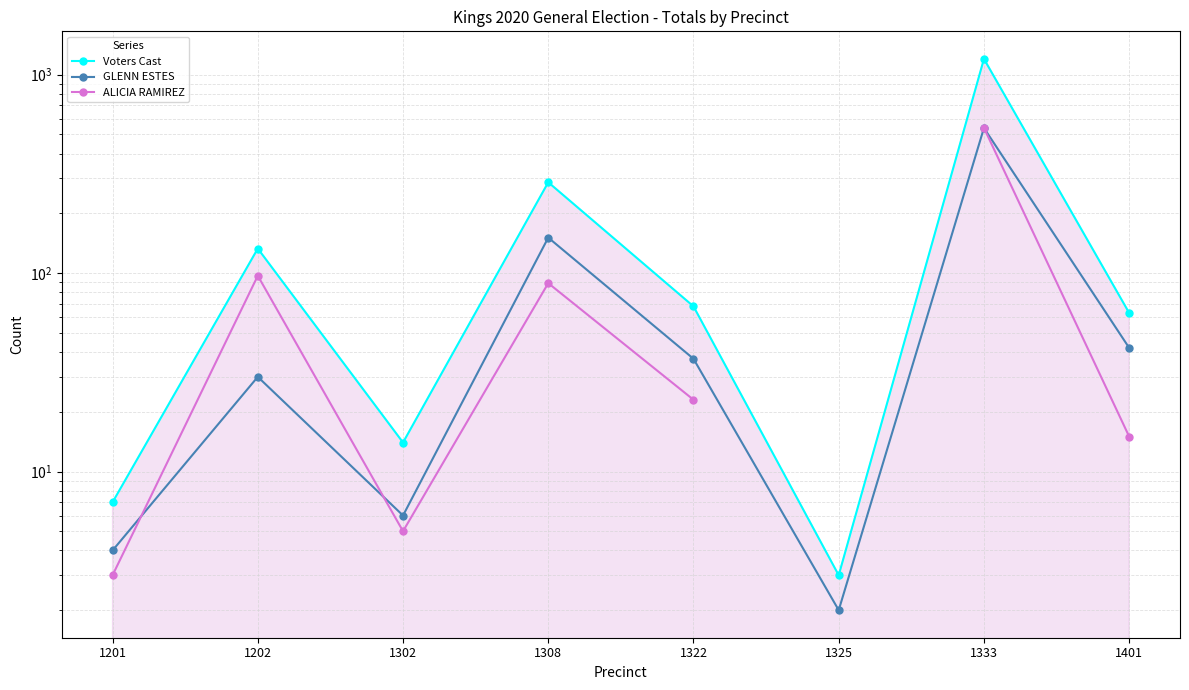

Which series has the widest spread of values?

Voters Cast